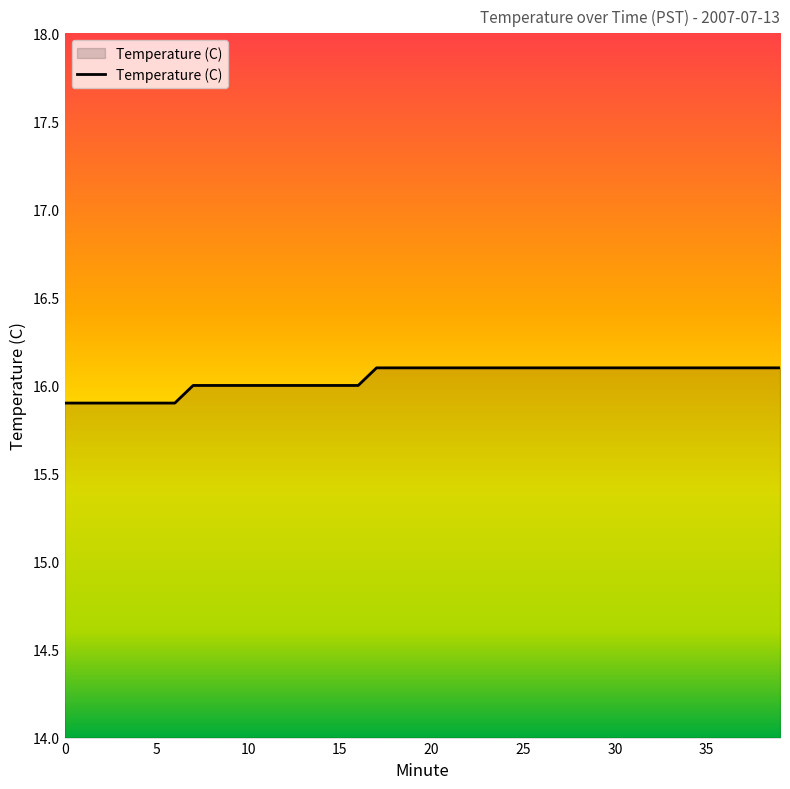

What is the greatest value displayed?

16.1